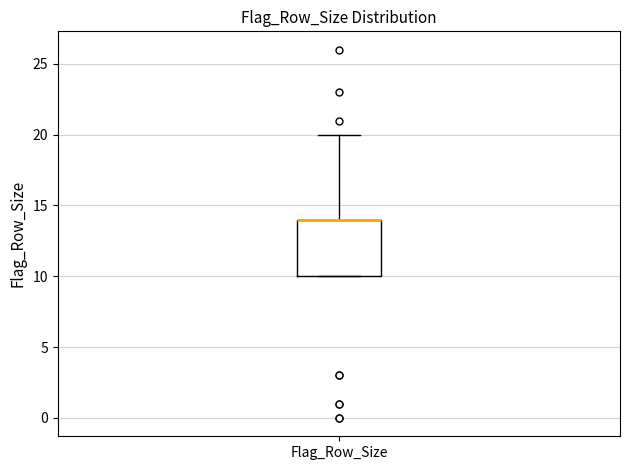

Where does the upper whisker of the box for Flag_Row_Size end on the y-axis? The values are not printed on the chart, so give them approximately, as read against the axis.

20